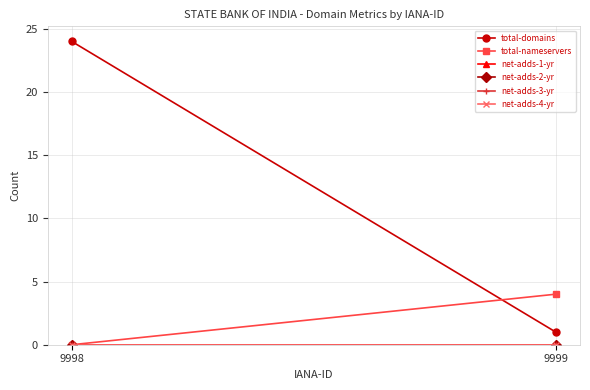

How many series are shown in this chart?

6